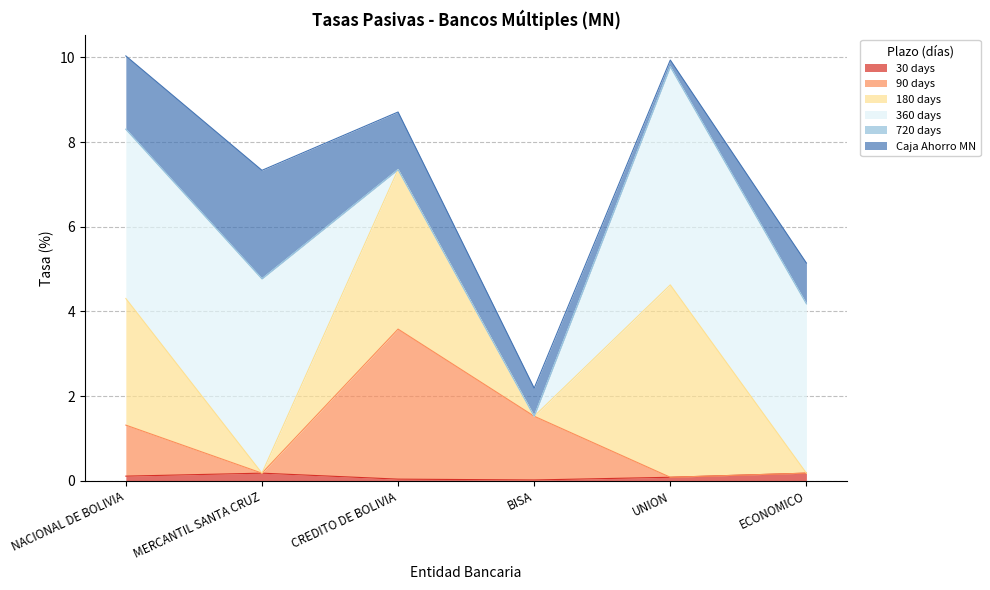

What is the label of the 4th point from the right?

CREDITO DE BOLIVIA